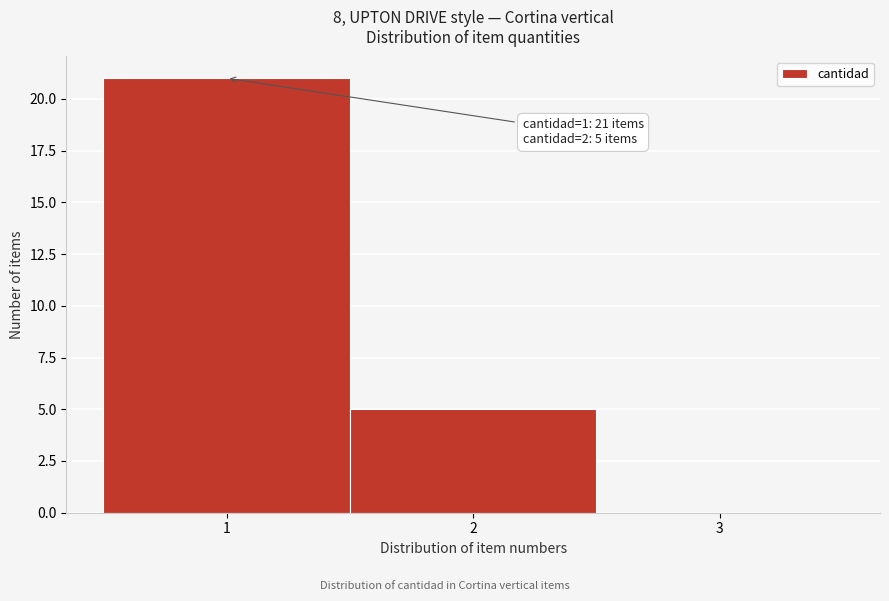

Over which range of the x-axis is the bar tallest?

0.5 to 1.5